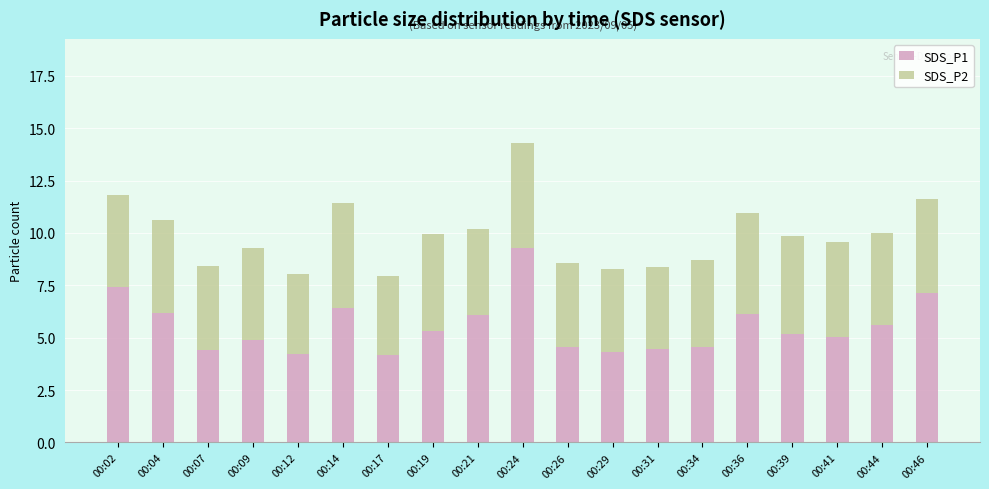

Is it true that SDS_P1 equals 4.4 at 00:07?

True